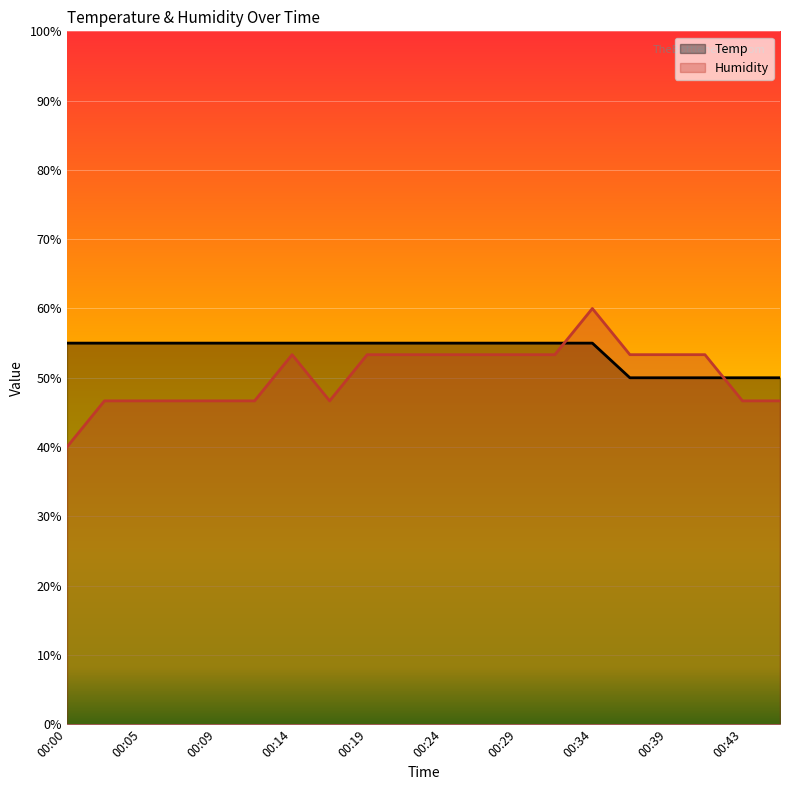

How many interior local valleys does the Humidity series have?

1